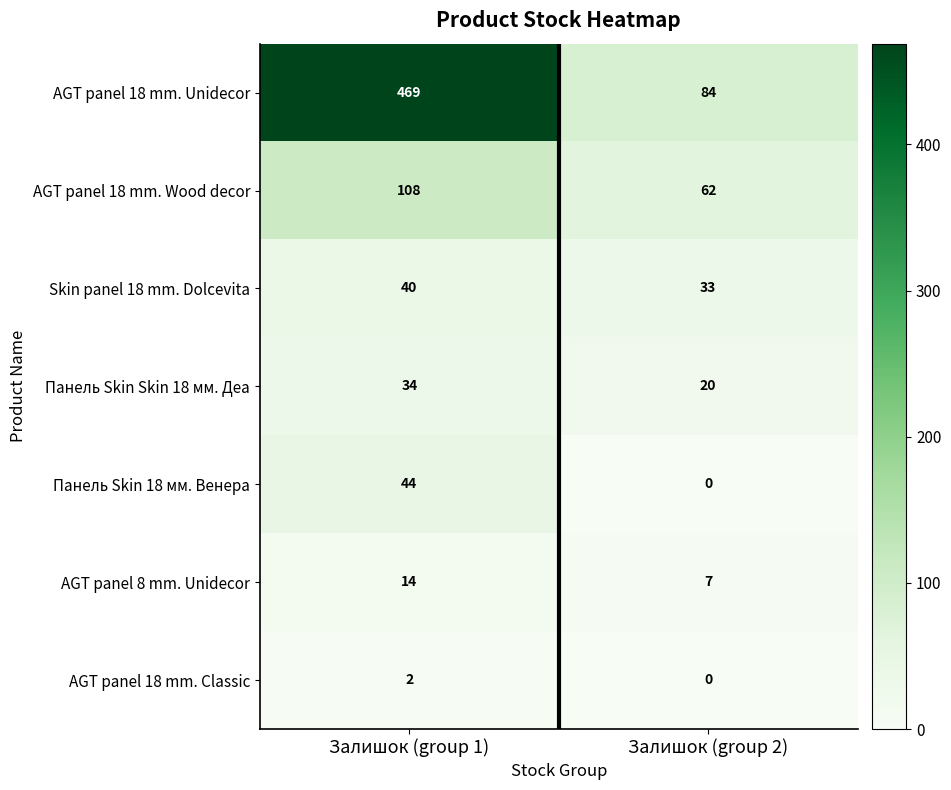

Reading left to right, list all the values displayed in this chart.

AGT panel 18 mm. Unidecor: 469	84
AGT panel 18 mm. Wood decor: 108	62
Skin panel 18 mm. Dolcevita: 40	33
Панель Skin Skin 18 мм. Деа: 34	20
Панель Skin 18 мм. Венера: 44	0
AGT panel 8 mm. Unidecor: 14	7
AGT panel 18 mm. Classic: 2	0